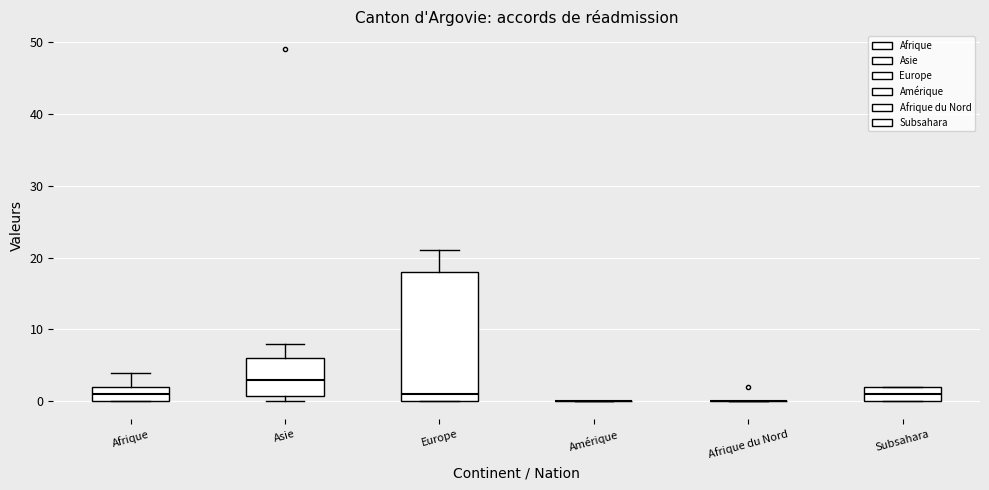

Where is the upper edge of the box for Subsahara on the y-axis? The values are not printed on the chart, so give them approximately, as read against the axis.

2